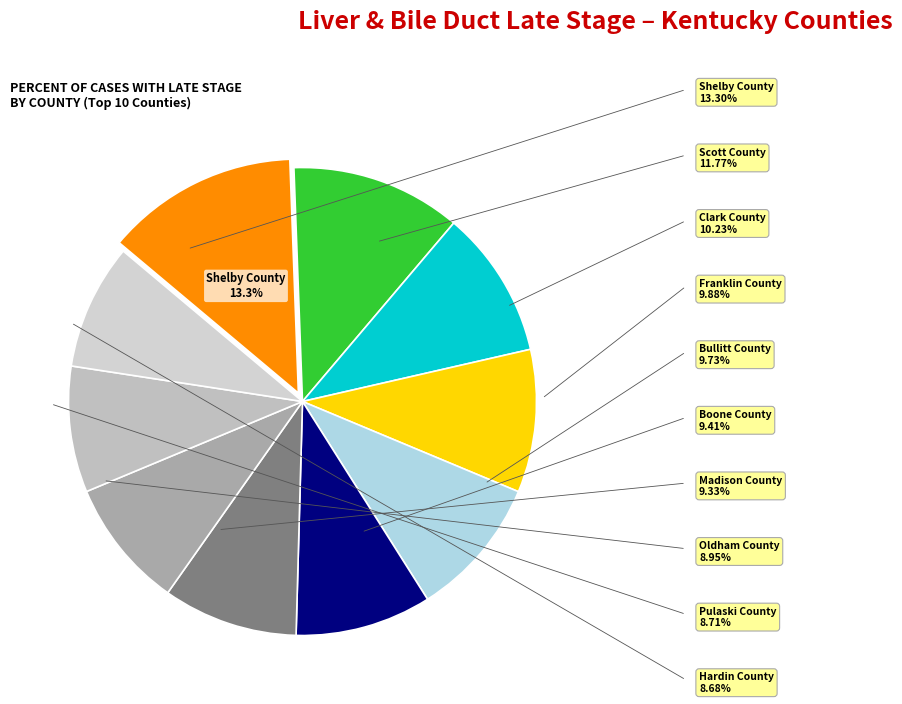

How many slices are in this pie chart?

10